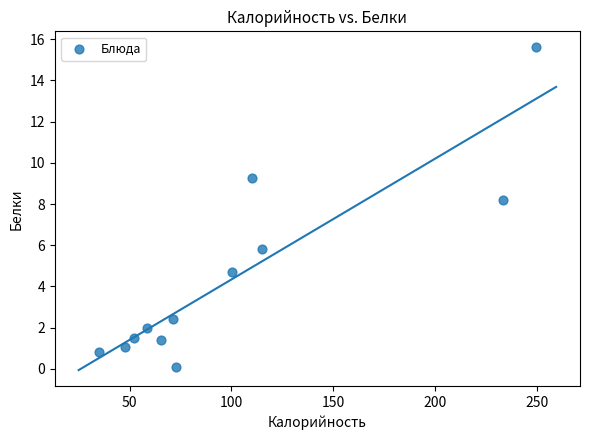

What is the range of X values (max minus min)?

214.6